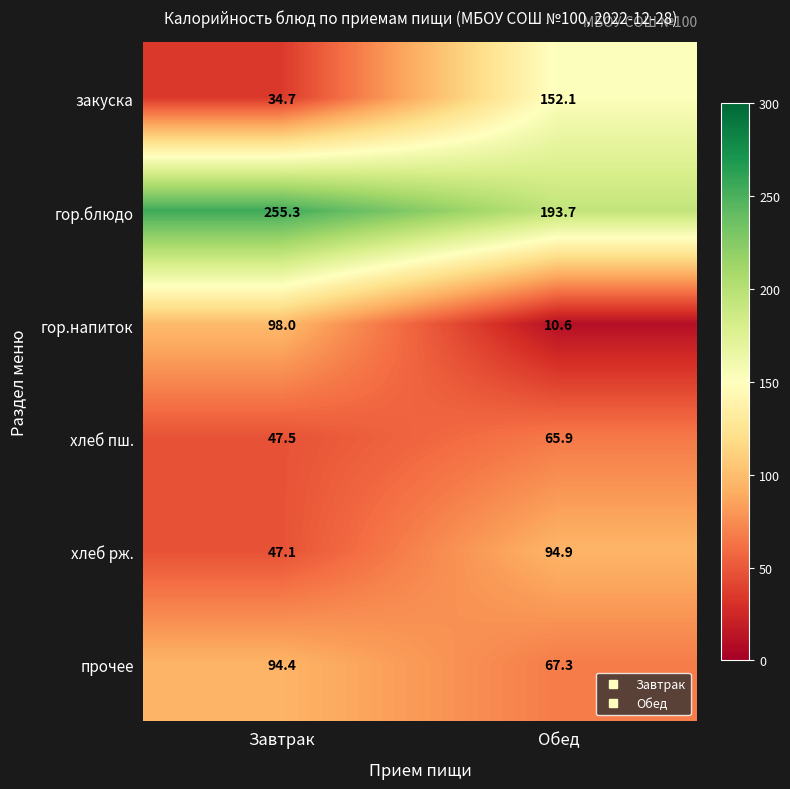

At which label does закуска first exceed 152?

Обед